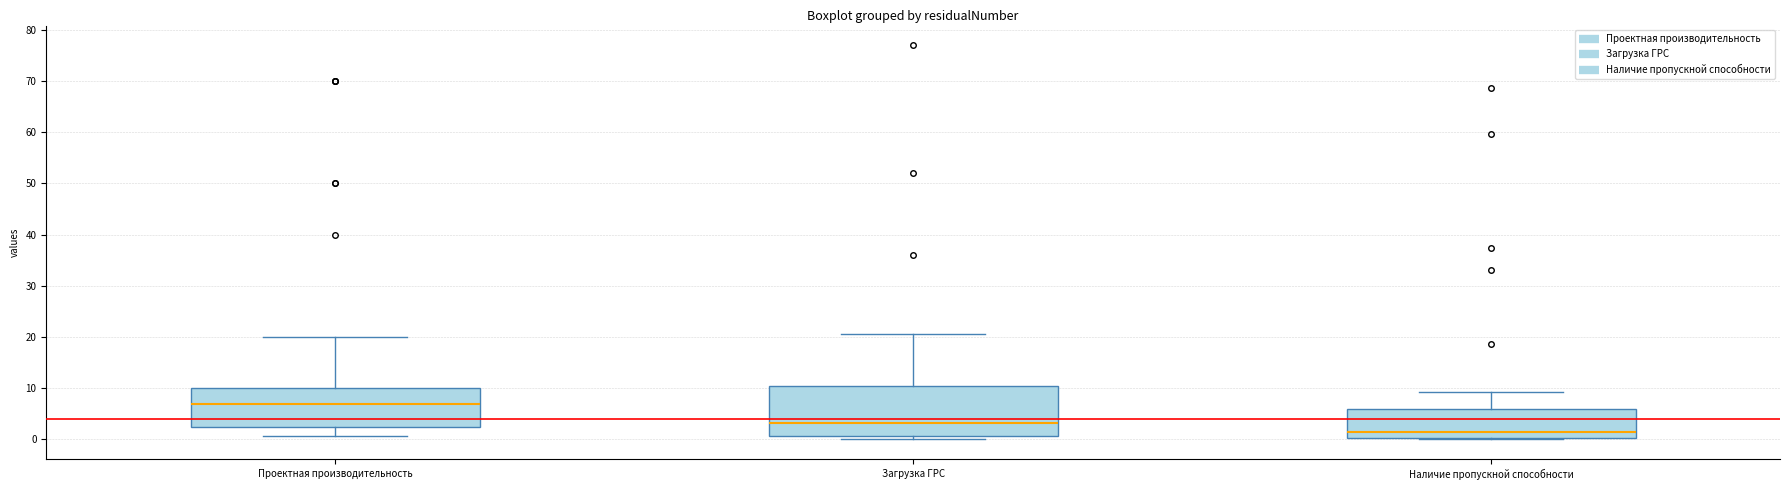

Which box has the lowest median line?

Наличие пропускной способности